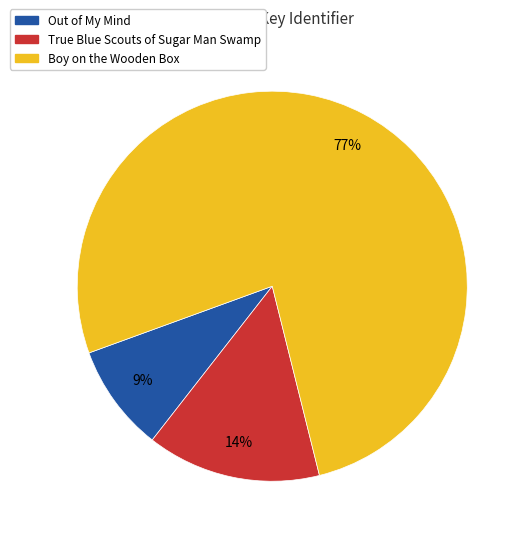

To the nearest percent, what is the difference between the largest and smallest slice percentages?

68%